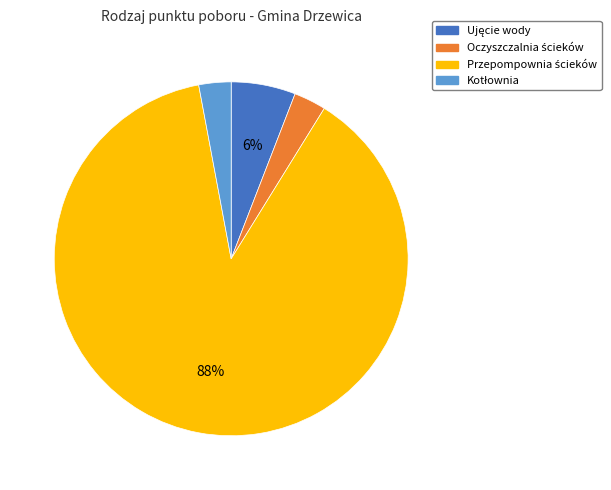

Does any single category account for the majority?

Yes